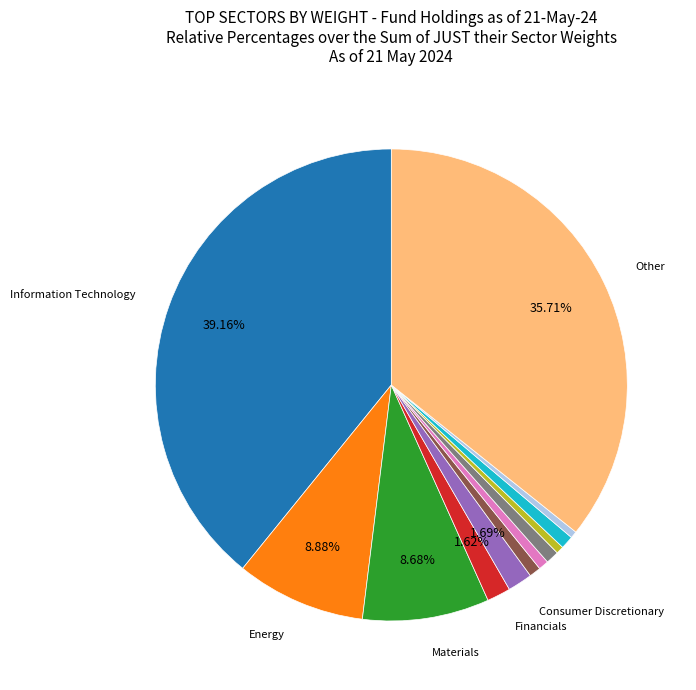

Is there a majority slice in this chart?

No